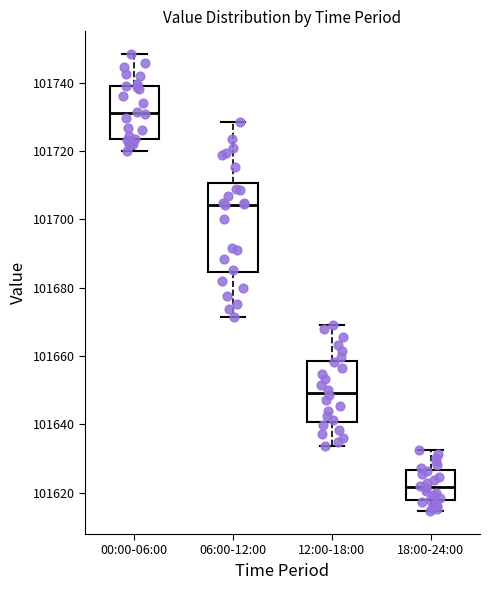

Where does the median line of the box for 12:00-18:00 sit on the y-axis? The values are not printed on the chart, so give them approximately, as read against the axis.

101650